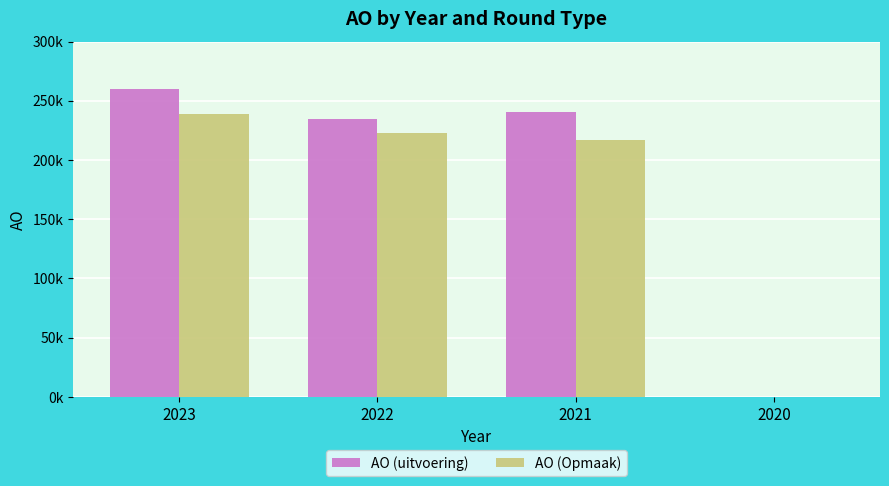

What is the sum of all AO (uitvoering) values?

735671